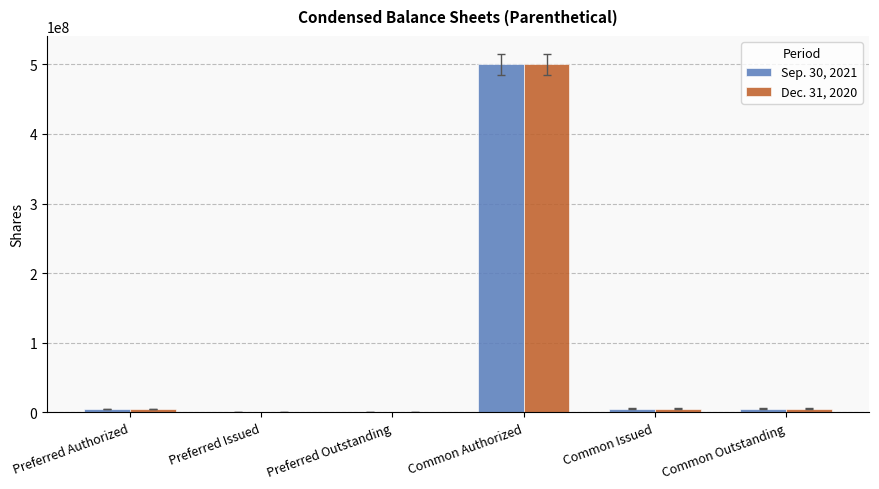

The value of Sep. 30, 2021 at Common Issued is 5658123. True or false?

True